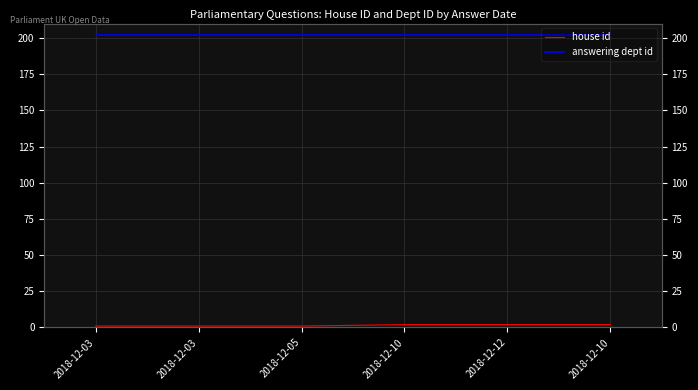

How many lines are shown in the chart?

2